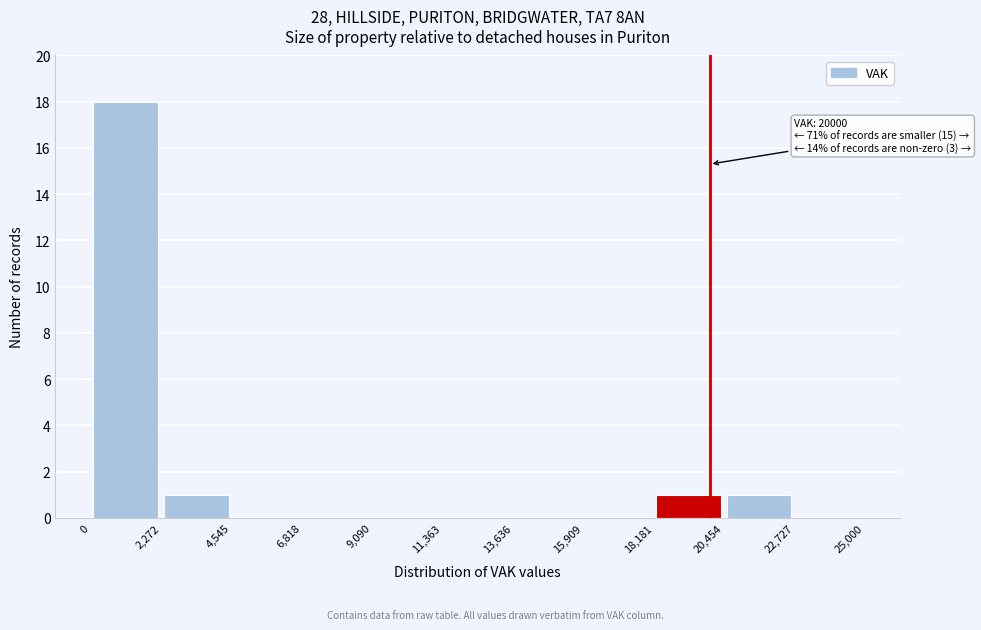

Which range on the x-axis has the tallest bar?

0 to 2,272